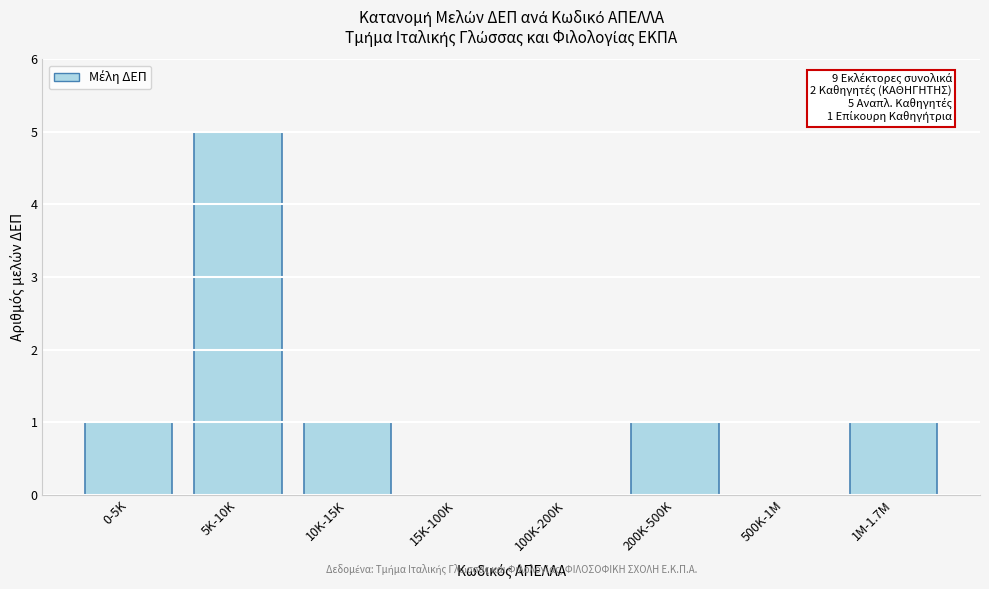

Reading left to right, what are all the values shown in this chart?

0-5K=1	5K-10K=5	10K-15K=1	15K-100K=0	100K-200K=0	200K-500K=1	500K-1M=0	1M-1.7M=1